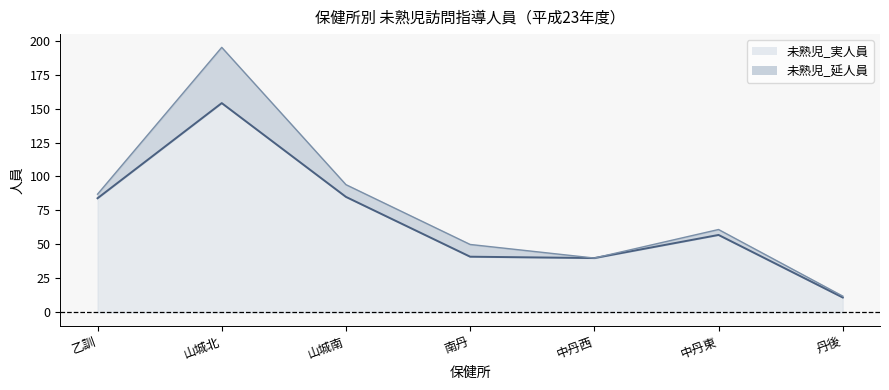

At how many categories does at least one series exceed 119?

1